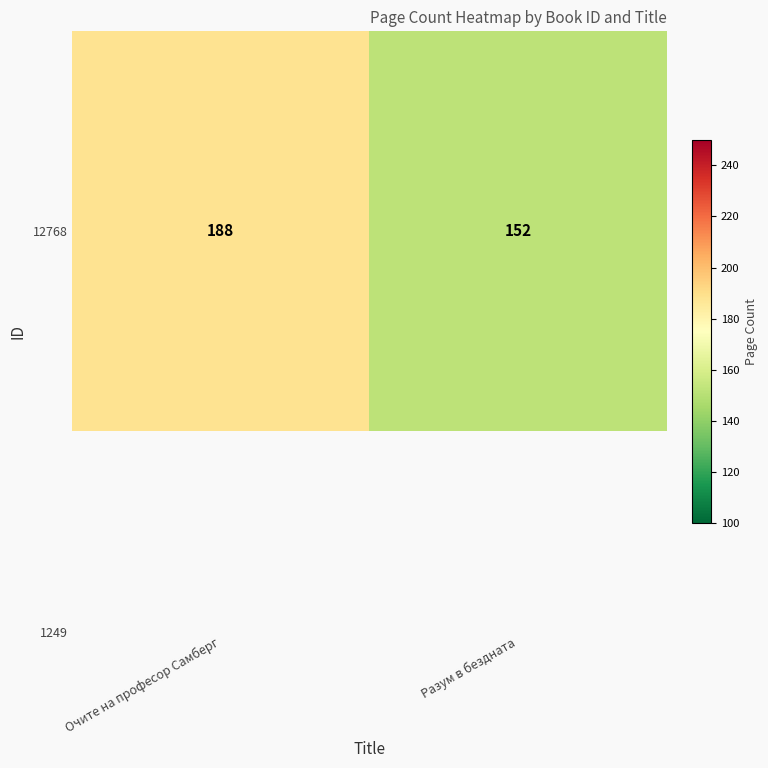

Reading left to right, extract all data points from this chart.

Очите на професор Самберг=188	Разум в бездната=152